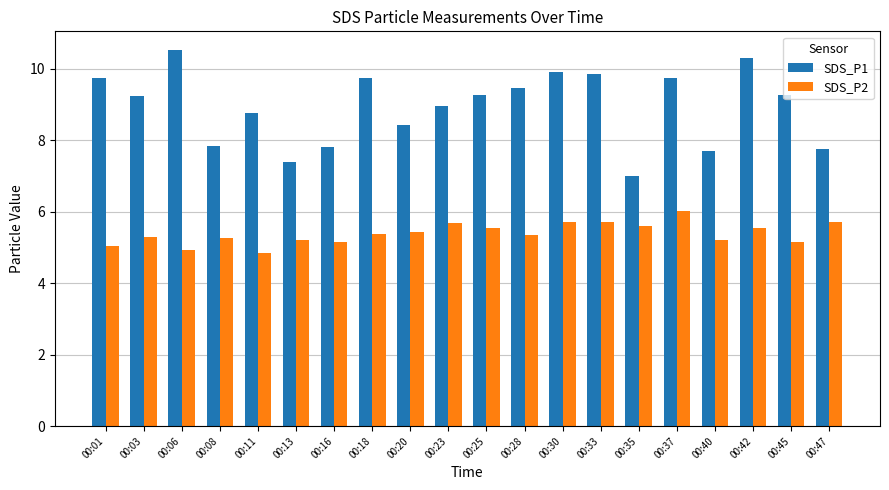

What is the sum of all SDS_P1 values?

178.6